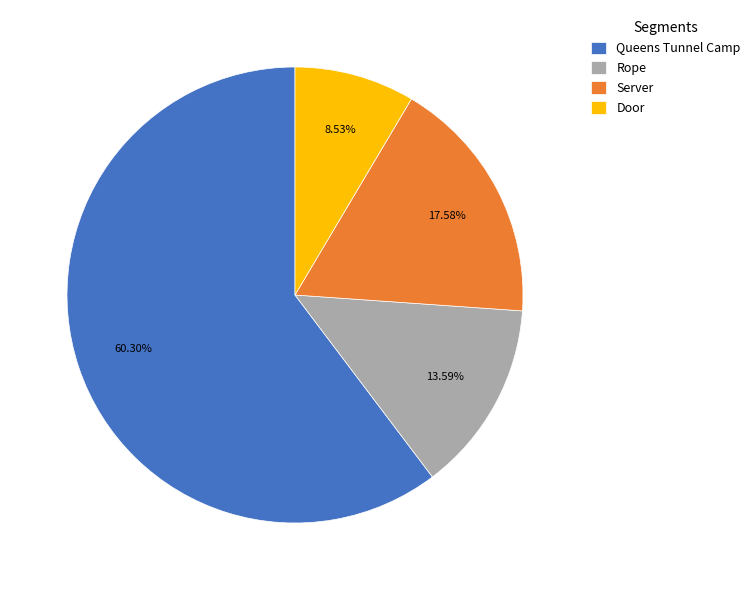

Rank the categories by value from highest to lowest.

Queens Tunnel Camp, Server, Rope, Door